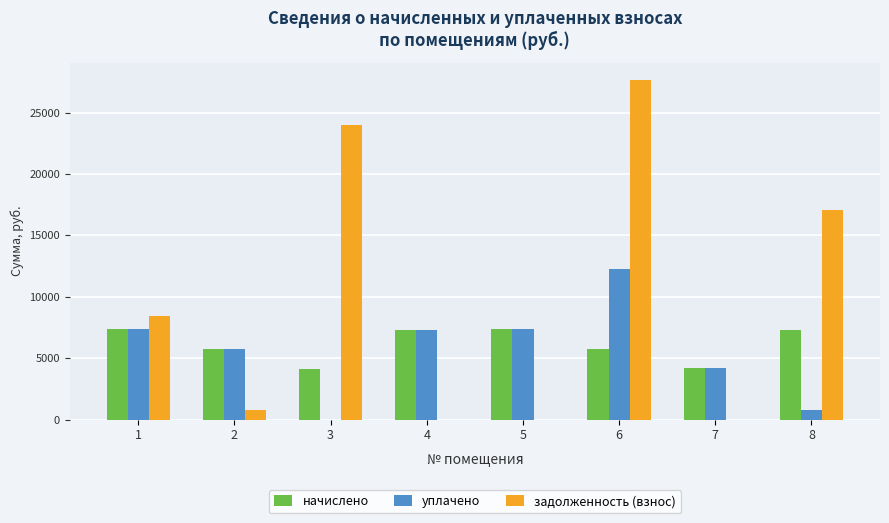

Between 2 and 4, which series saw the biggest shift?

уплачено